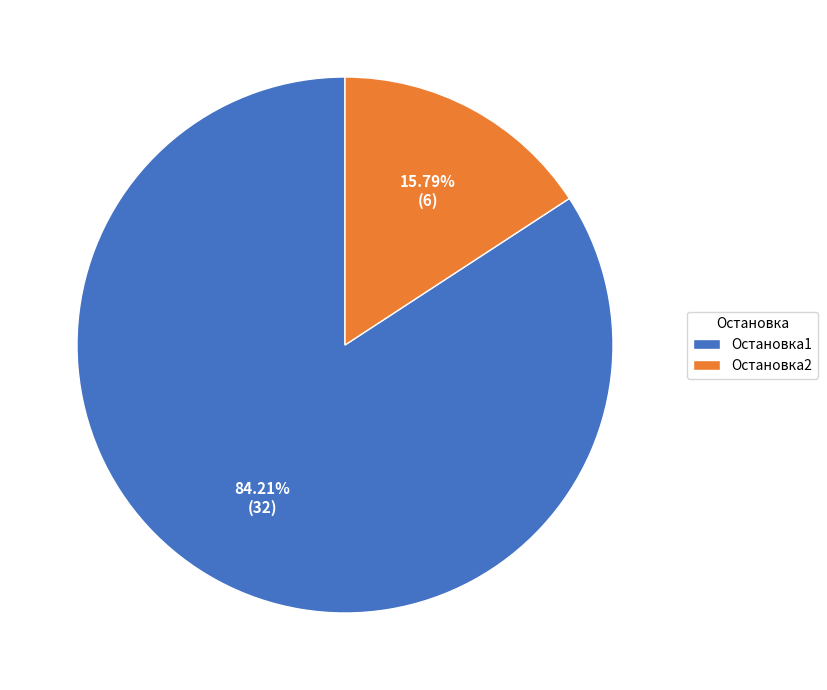

Count the number of slices in the pie.

2